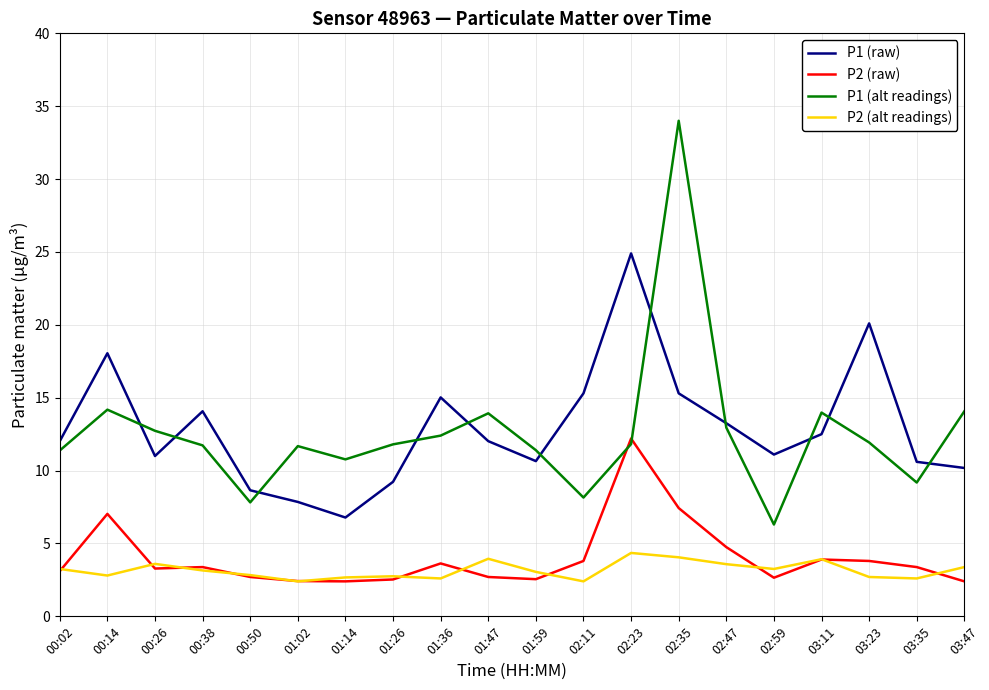

What position from the right is 01:59?

10